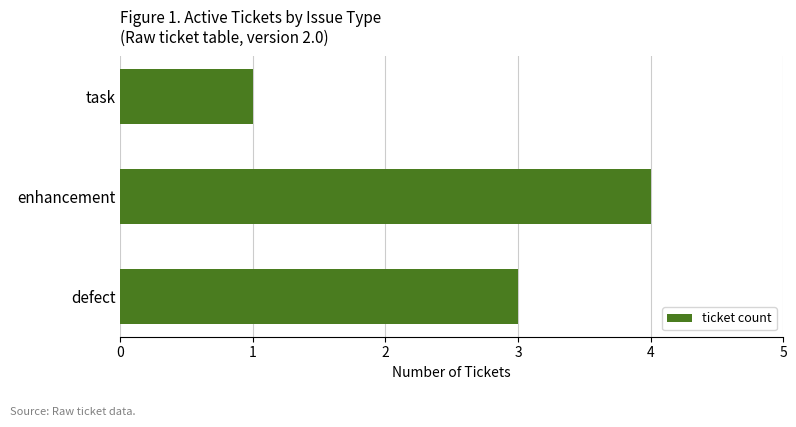

Between enhancement and defect, which is larger?

enhancement